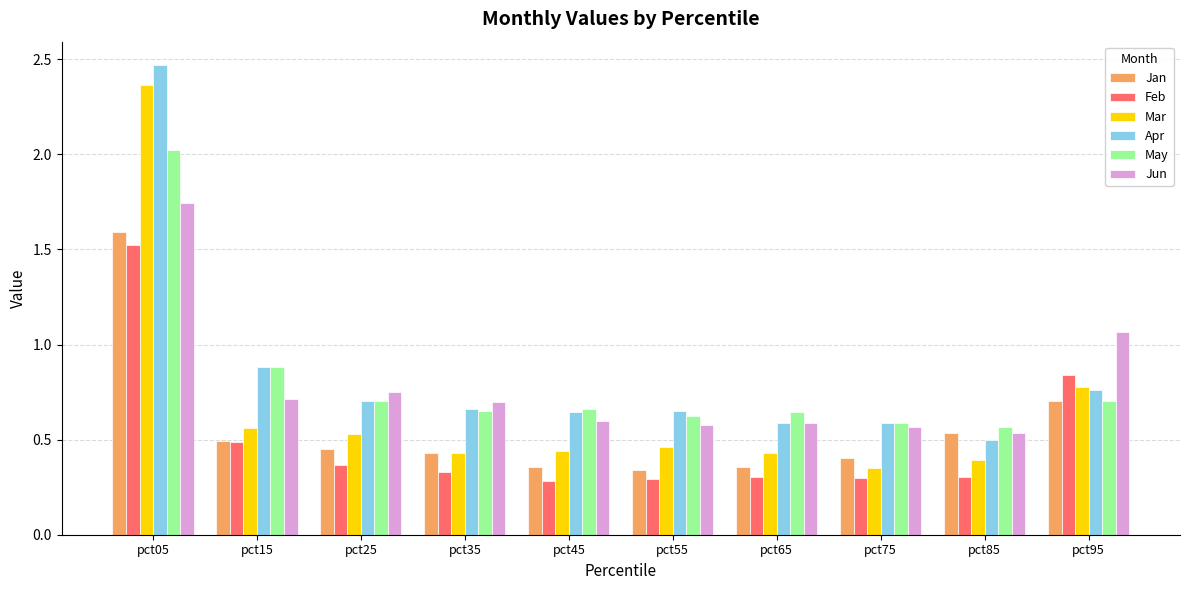

At which label is Apr closest to 1?

pct15